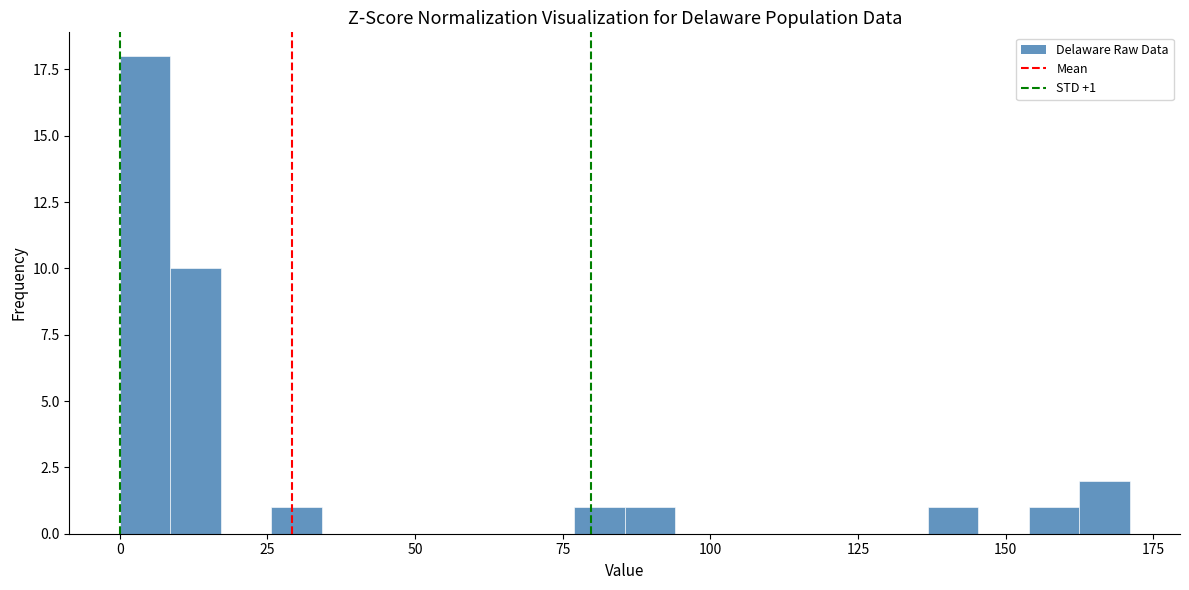

Around what value on the x-axis is the tallest bar? Give the approximate position of its centre, as read against the axis.

5